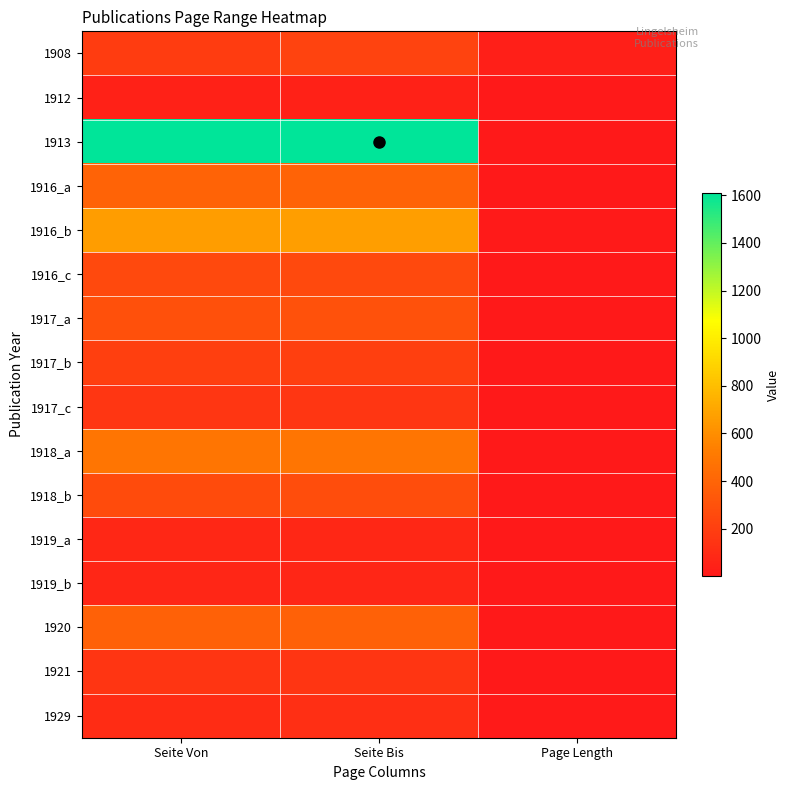

Reading left to right, transcribe all the data shown in this chart.

1908: Seite Von=185	Seite Bis=223	Page Length=38
1912: Seite Von=48	Seite Bis=49	Page Length=1
1913: Seite Von=1607	Seite Bis=1610	Page Length=3
1916_a: Seite Von=392	Seite Bis=395	Page Length=3
1916_b: Seite Von=665	Seite Bis=673	Page Length=8
1916_c: Seite Von=253	Seite Bis=254	Page Length=1
1917_a: Seite Von=294	Seite Bis=297	Page Length=3
1917_b: Seite Von=205	Seite Bis=207	Page Length=2
1917_c: Seite Von=153	Seite Bis=155	Page Length=2
1918_a: Seite Von=485	Seite Bis=491	Page Length=6
1918_b: Seite Von=271	Seite Bis=276	Page Length=5
1919_a: Seite Von=78	Seite Bis=82	Page Length=4
1919_b: Seite Von=73	Seite Bis=75	Page Length=2
1920: Seite Von=380	Seite Bis=382	Page Length=2
1921: Seite Von=149	Seite Bis=151	Page Length=2
1929: Seite Von=103	Seite Bis=116	Page Length=13